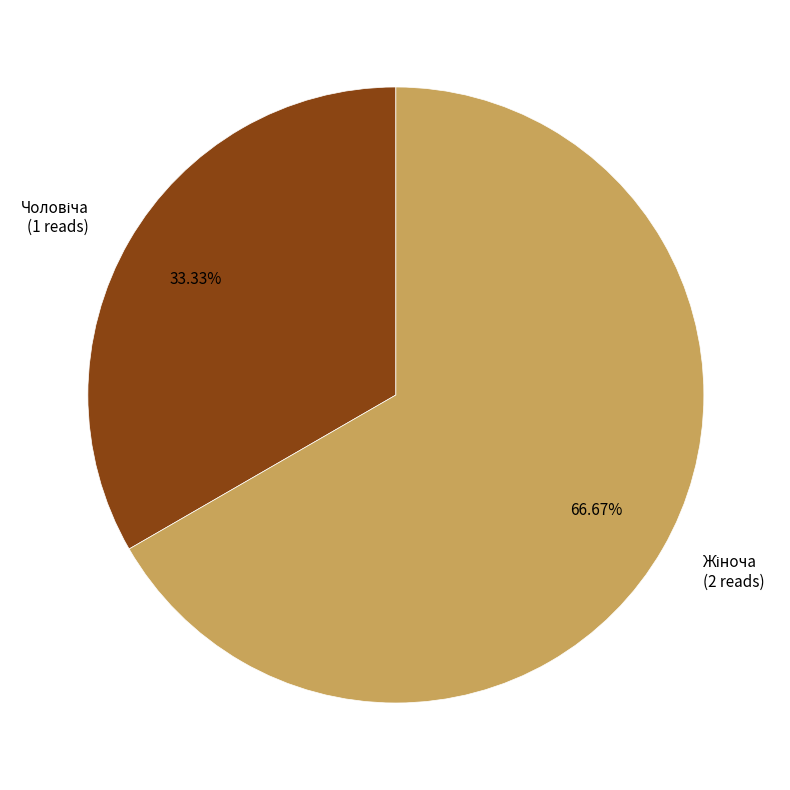

Is there a majority slice in this chart?

Yes